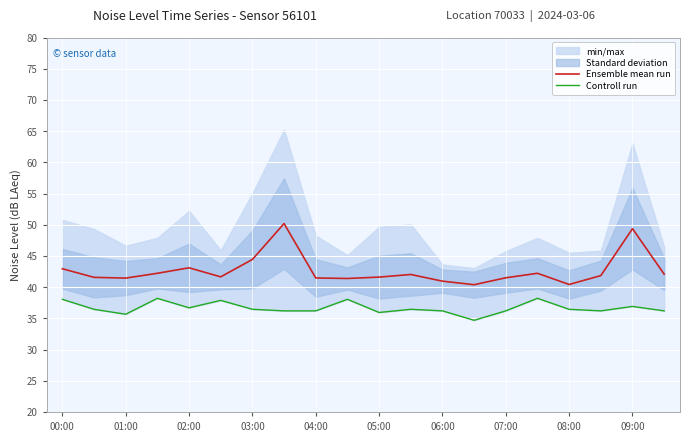

What is the minimum value for Ensemble mean run?

40.4